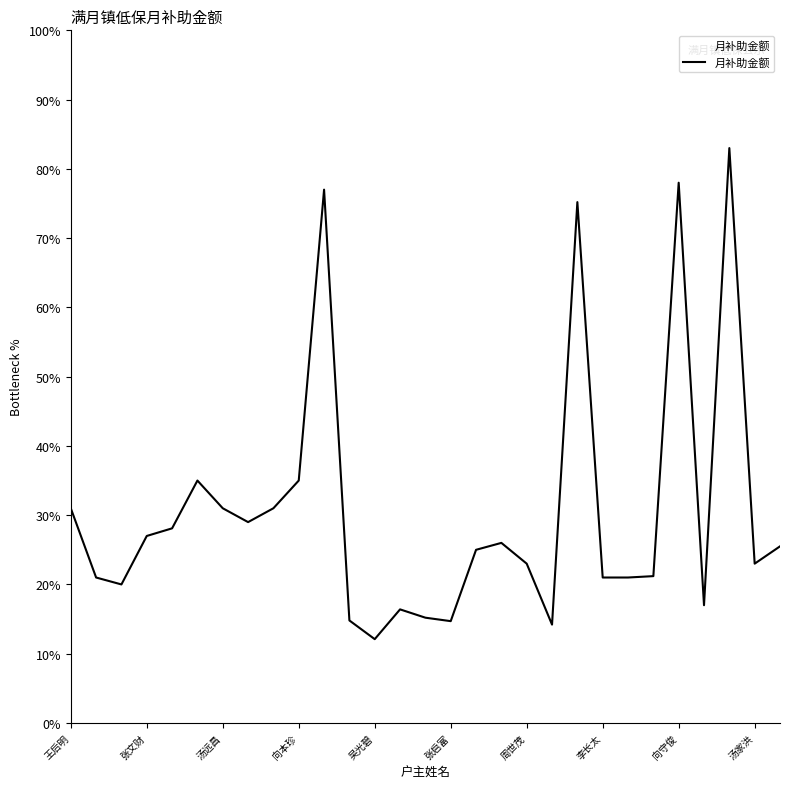

What is the minimum value shown in the chart?

12.1